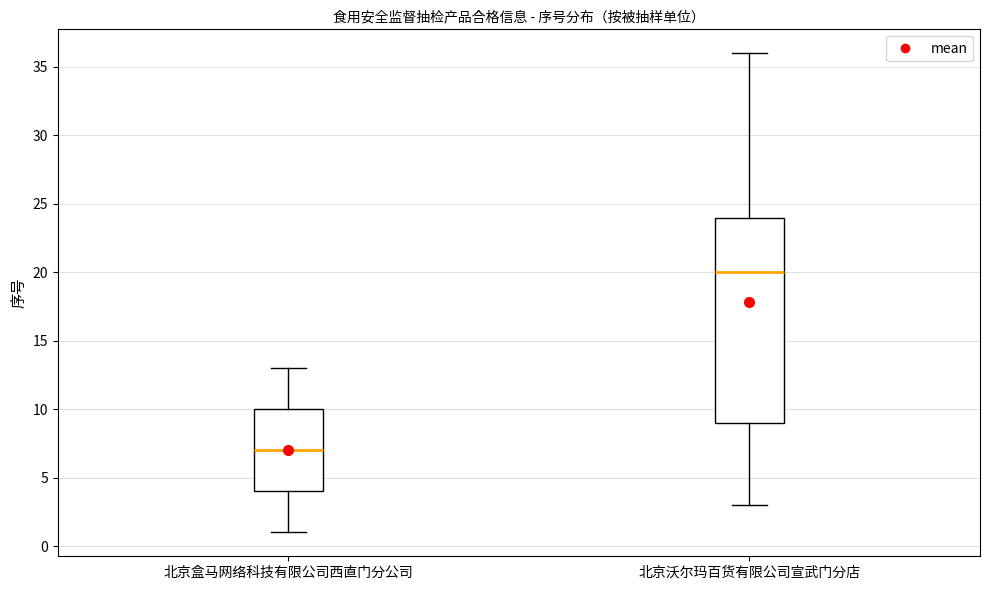

Which box's median line is the highest?

北京沃尔玛百货有限公司宣武门分店